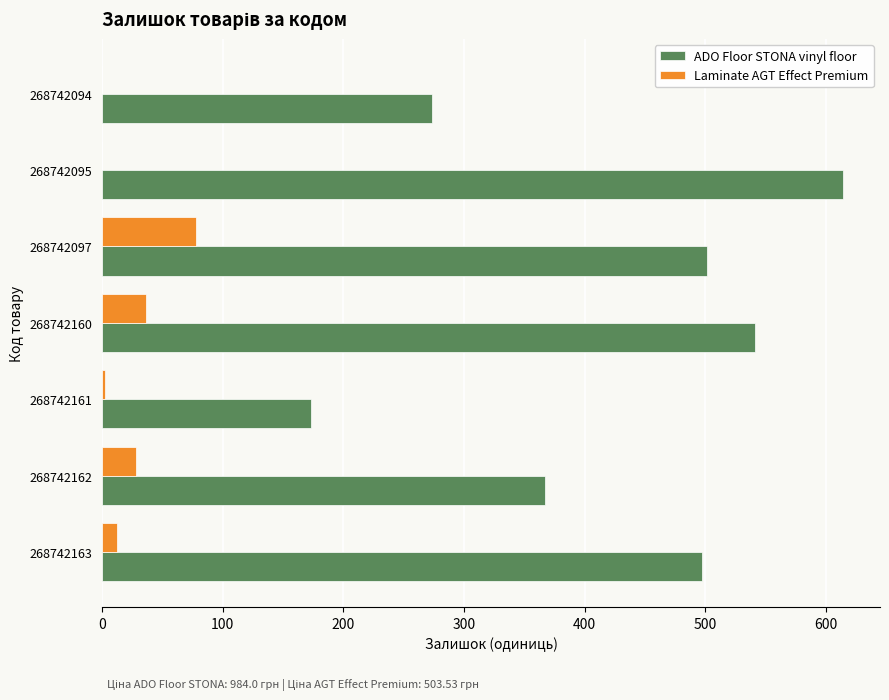

What is the sum of all Laminate AGT Effect Premium values?

156